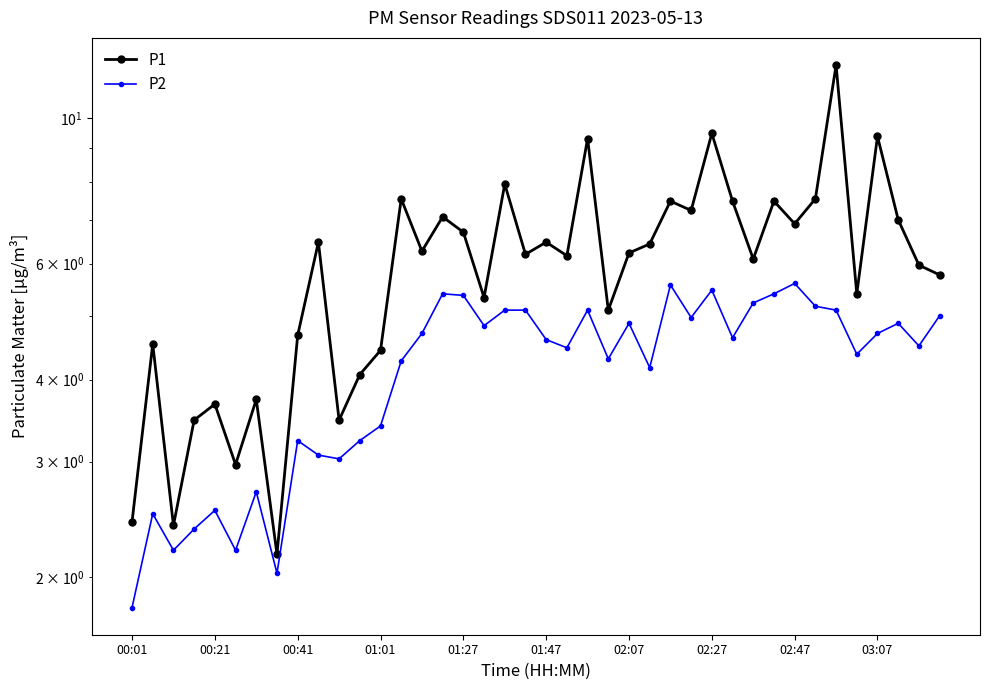

The value of P2 at 02:27 is 2.7. True or false?

False